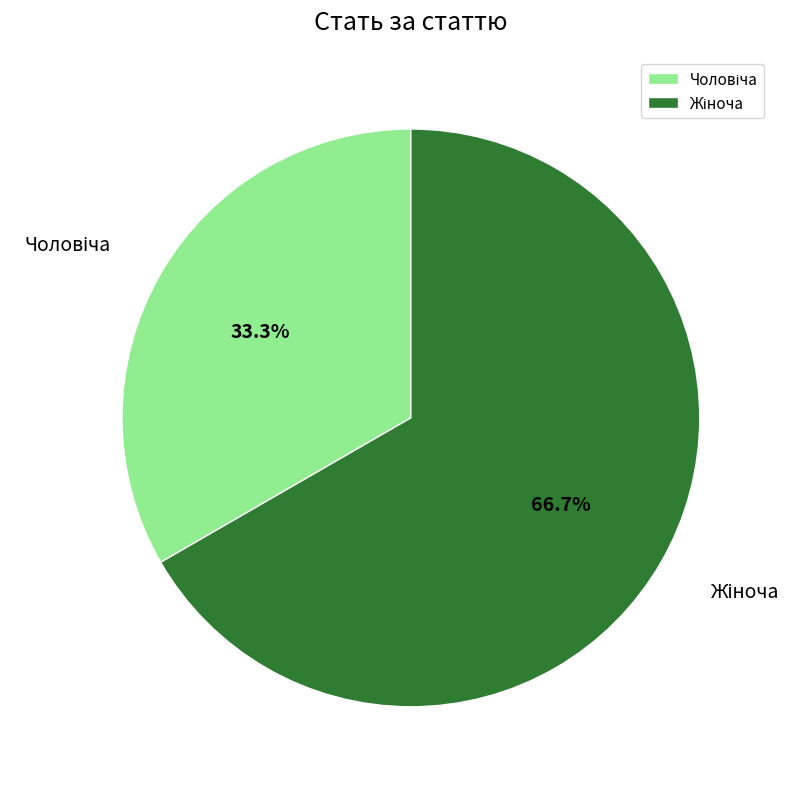

Is there a majority slice in this chart?

Yes